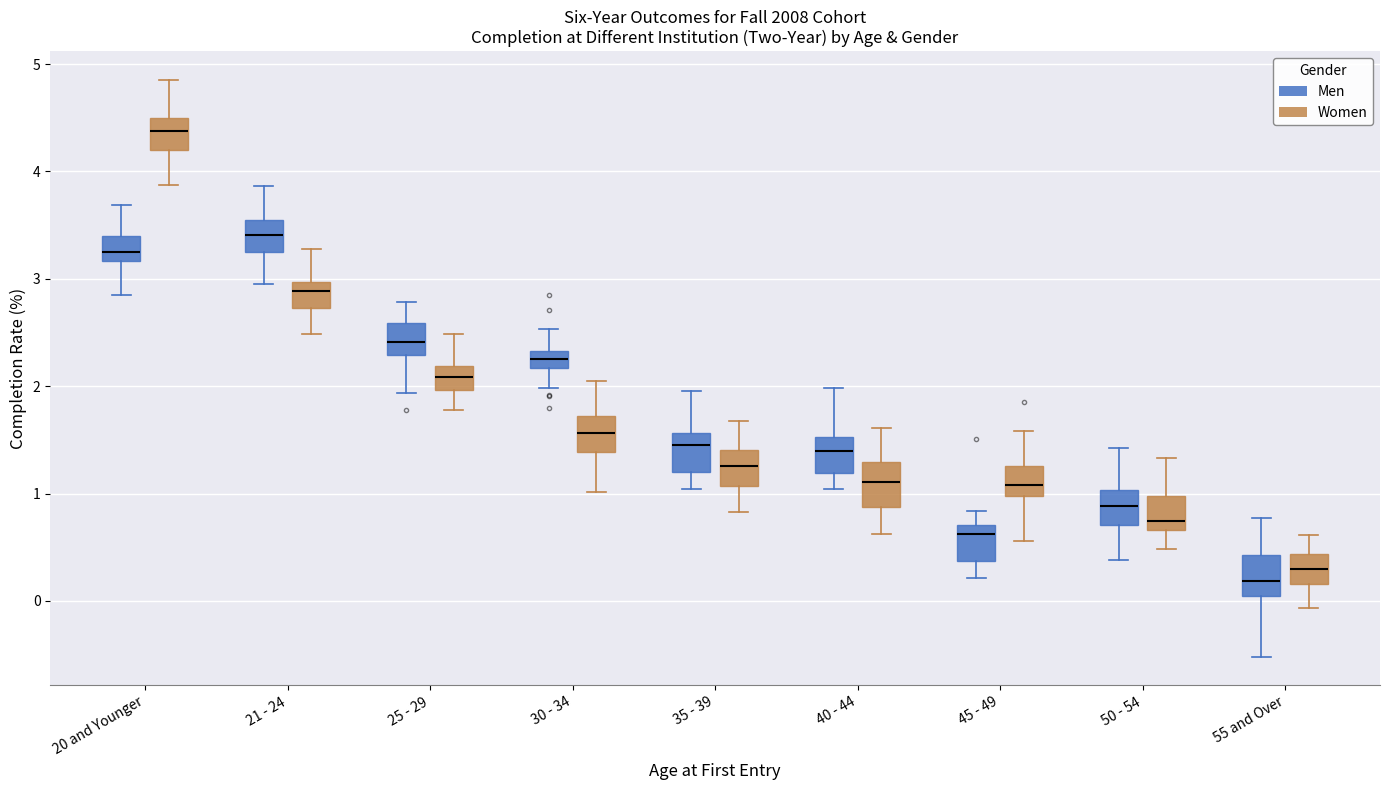

Reading left to right, read every box against the y-axis: the position of its median line, the range the box covers, and the ends of its whiskers. The values are not printed on the chart, so give them approximately, as read against the axis.

20 and Younger (Men): median 3.3, box 3.2 to 3.4, whiskers 2.9 to 3.7
20 and Younger (Women): median 4.4, box 4.2 to 4.5, whiskers 3.9 to 4.9
21 - 24 (Men): median 3.4, box 3.2 to 3.6, whiskers 2.9 to 3.9
21 - 24 (Women): median 2.9, box 2.7 to 3.0, whiskers 2.5 to 3.3
25 - 29 (Men): median 2.4, box 2.3 to 2.6, whiskers 1.9 to 2.8
25 - 29 (Women): median 2.1, box 2.0 to 2.2, whiskers 1.8 to 2.5
30 - 34 (Men): median 2.3 (inside the box), box 2.2 to 2.3, whiskers 2.0 to 2.5
30 - 34 (Women): median 1.6, box 1.4 to 1.7, whiskers 1.0 to 2.0
35 - 39 (Men): median 1.5, box 1.2 to 1.6, whiskers 1.0 to 2.0
35 - 39 (Women): median 1.3, box 1.1 to 1.4, whiskers 0.8 to 1.7
40 - 44 (Men): median 1.4, box 1.2 to 1.5, whiskers 1.0 to 2.0
40 - 44 (Women): median 1.1, box 0.9 to 1.3, whiskers 0.6 to 1.6
45 - 49 (Men): median 0.6, box 0.4 to 0.7, whiskers 0.2 to 0.8
45 - 49 (Women): median 1.1, box 1.0 to 1.3, whiskers 0.6 to 1.6
50 - 54 (Men): median 0.9, box 0.7 to 1.0, whiskers 0.4 to 1.4
50 - 54 (Women): median 0.7 (just above the box's lower edge), box 0.7 to 1.0, whiskers 0.5 to 1.3
55 and Over (Men): median 0.2, box 0.0 to 0.4, whiskers -0.5 to 0.8
55 and Over (Women): median 0.3, box 0.2 to 0.4, whiskers -0.1 to 0.6